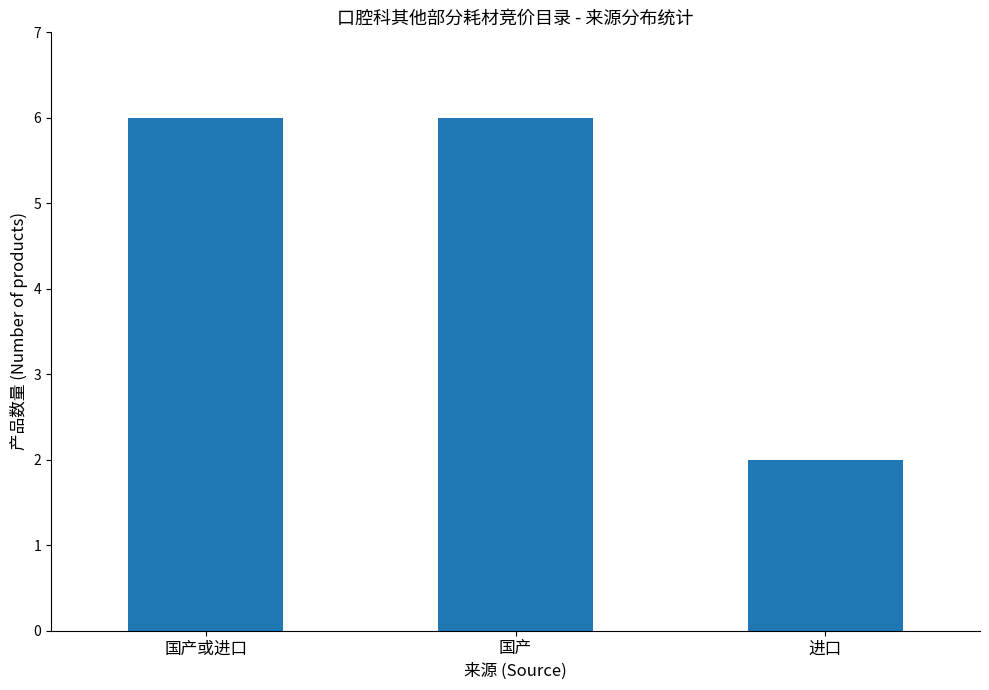

Which has a higher value, 国产 or 进口?

国产